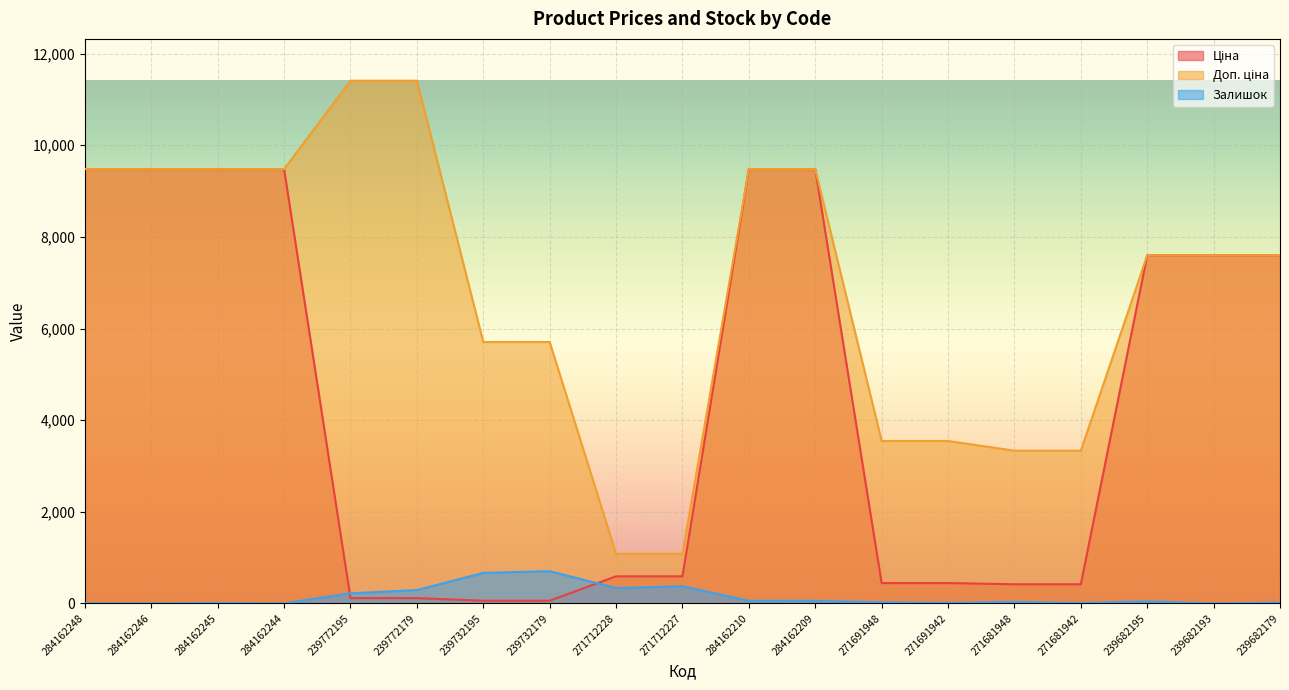

Which category has the highest value across all series?

239772195